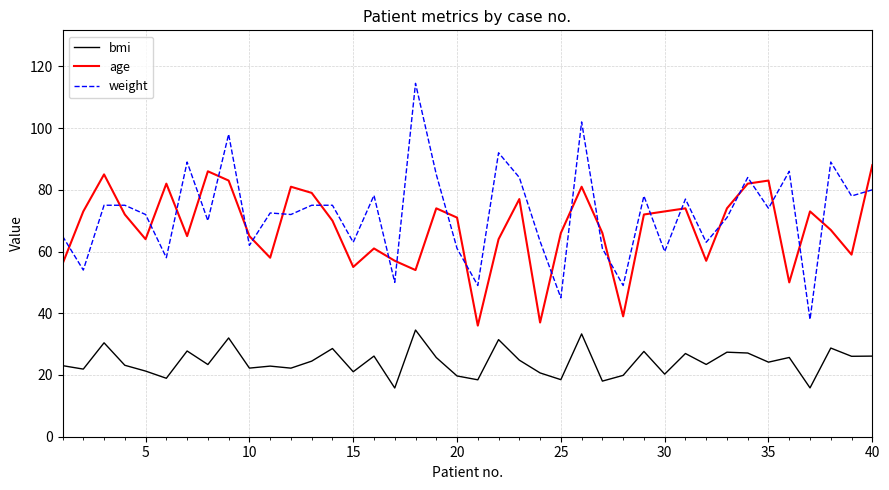

True or false: age and bmi cross at least once.

False